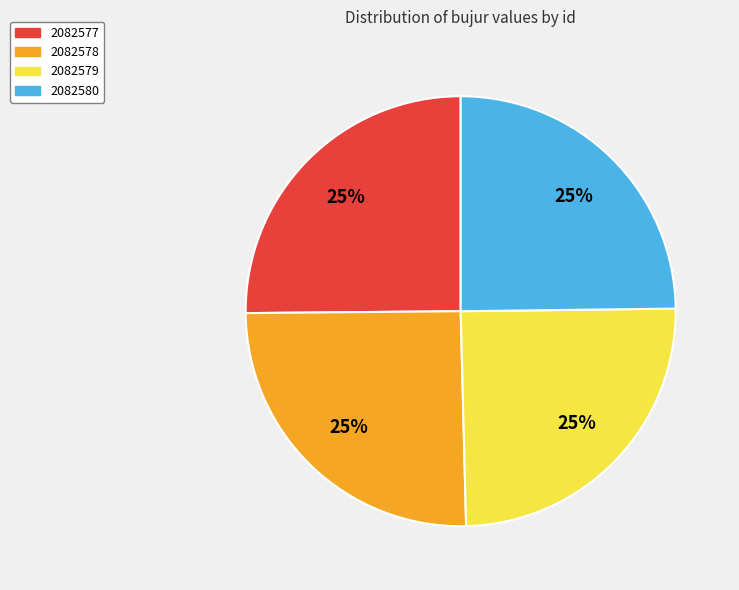

Is 2082578 the majority of the pie?

No